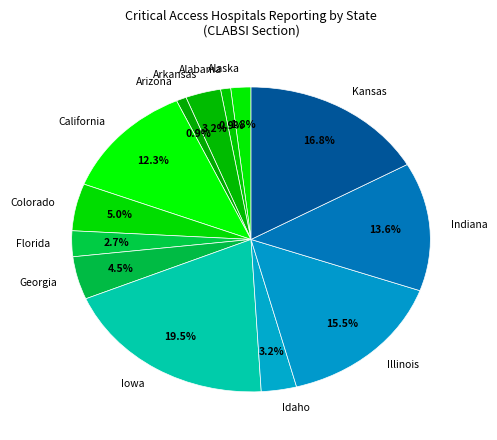

The Florida slice represents 3% of the pie. True or false?

True